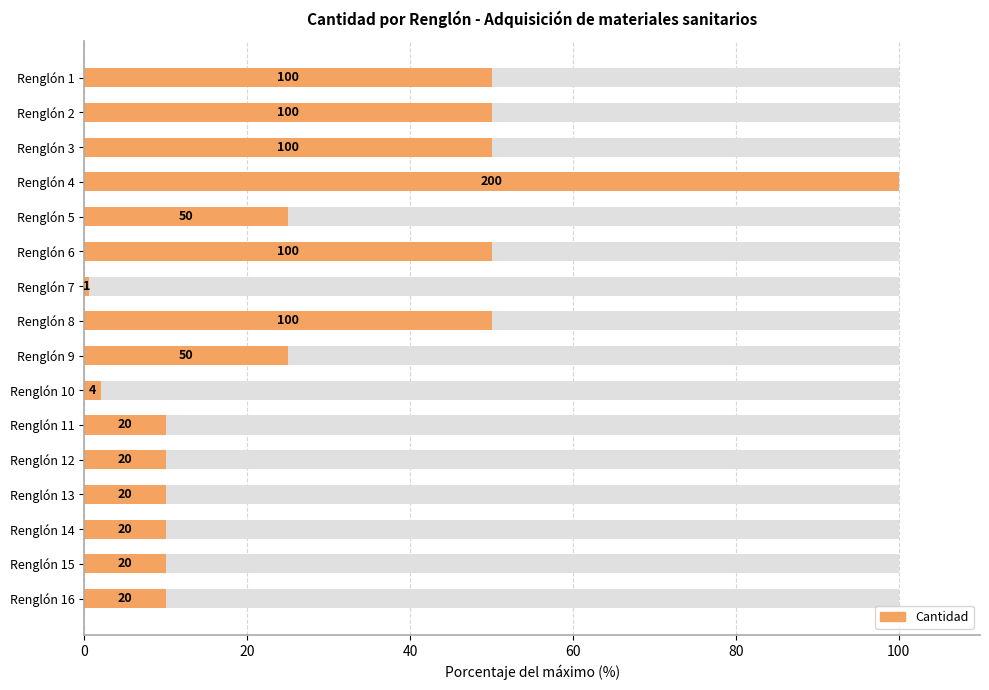

Is it true that the value at Renglón 14 is 6.1?

False